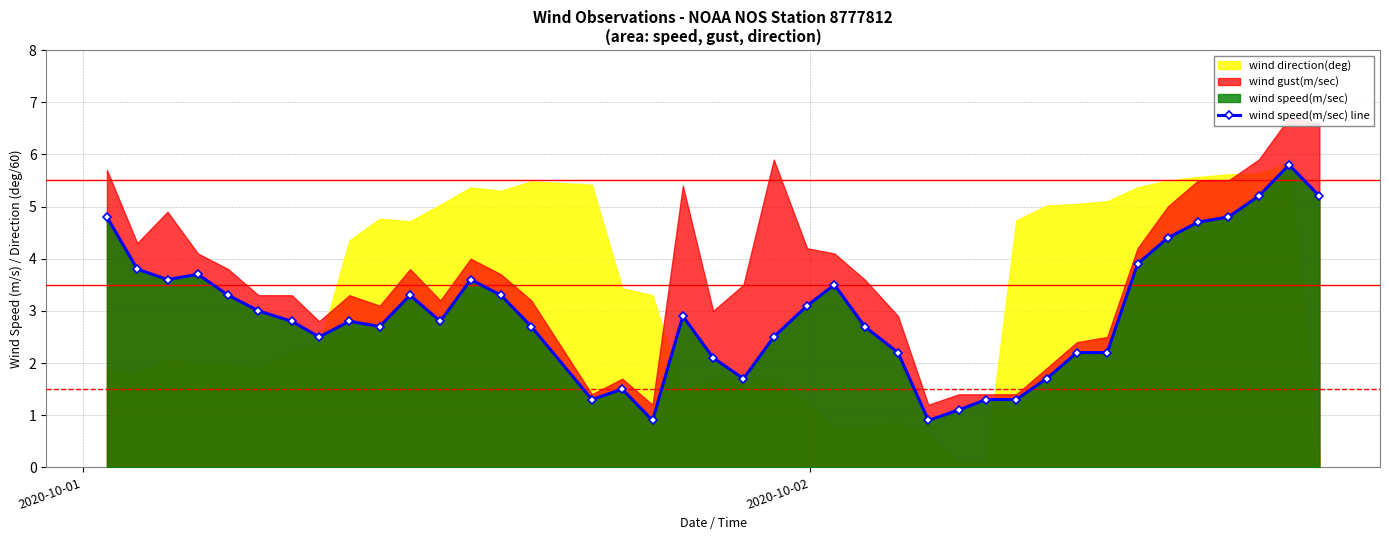

What is the value of the wind speed(m/sec) line point at the 32nd from the left?

2.2